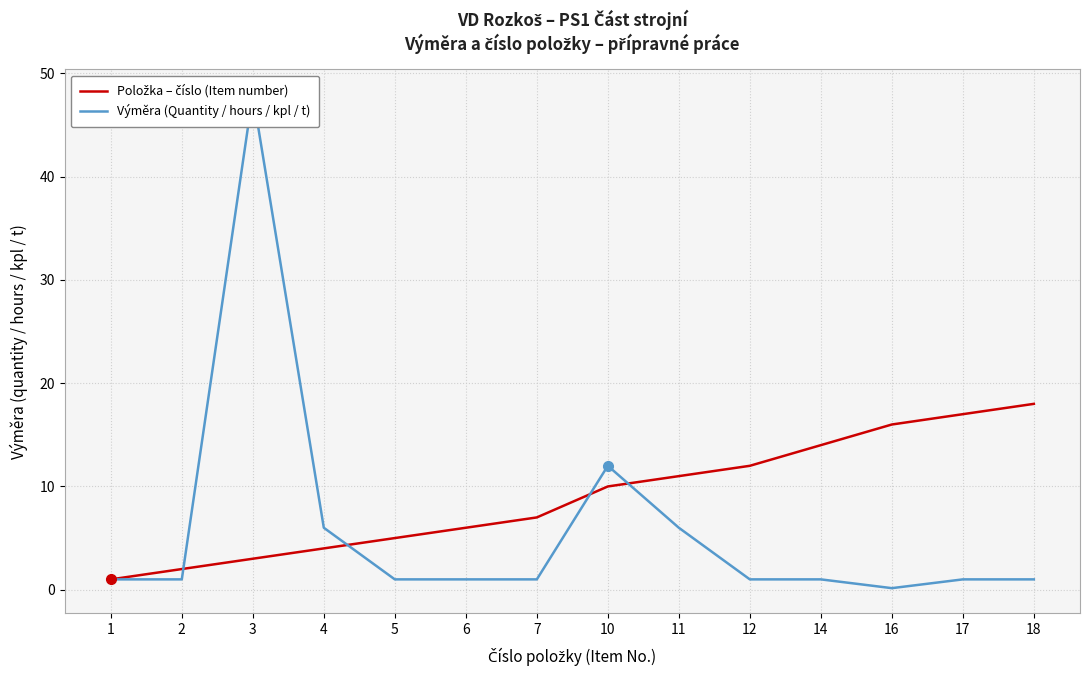

How many values in the Položka – číslo (Item number) series are below 10?

7